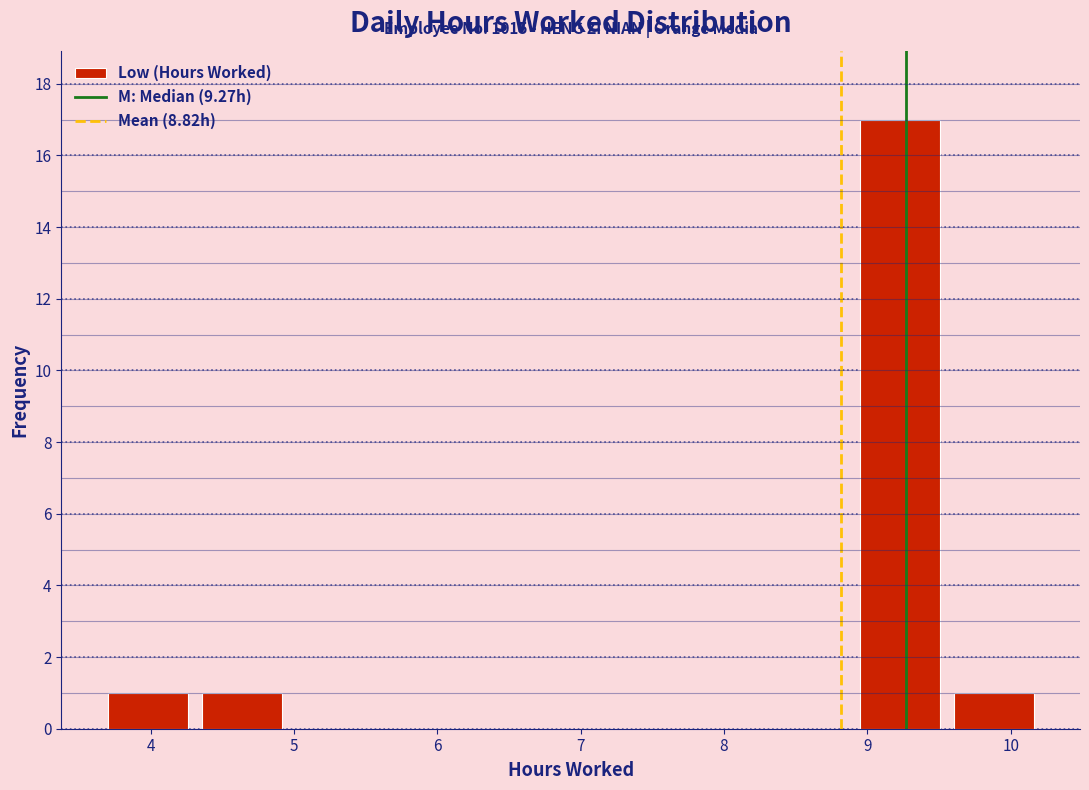

Which range on the x-axis has the tallest bar?

8.9 to 9.6